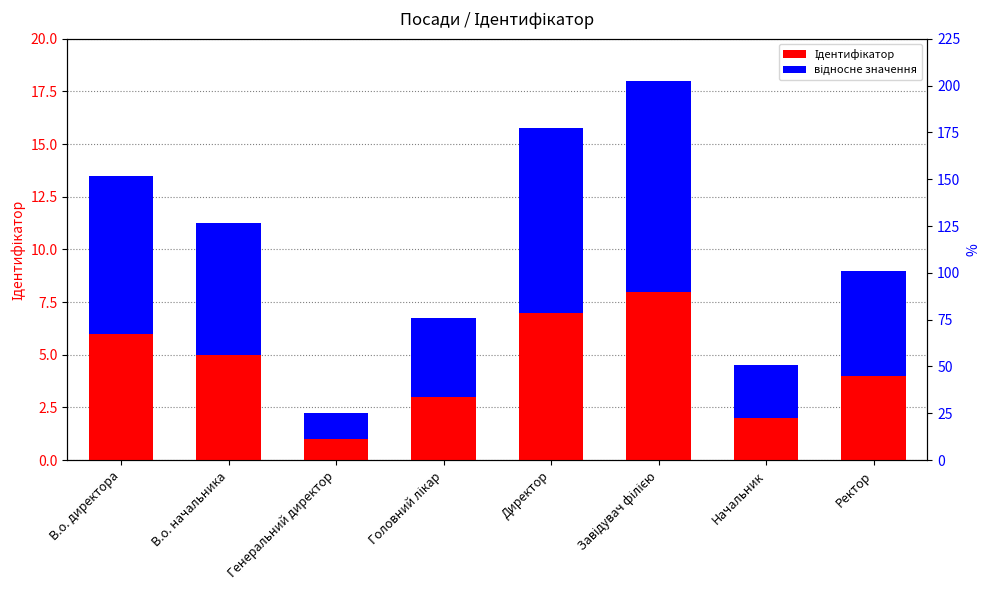

Between В.о. директора and Генеральний директор, which is larger?

В.о. директора